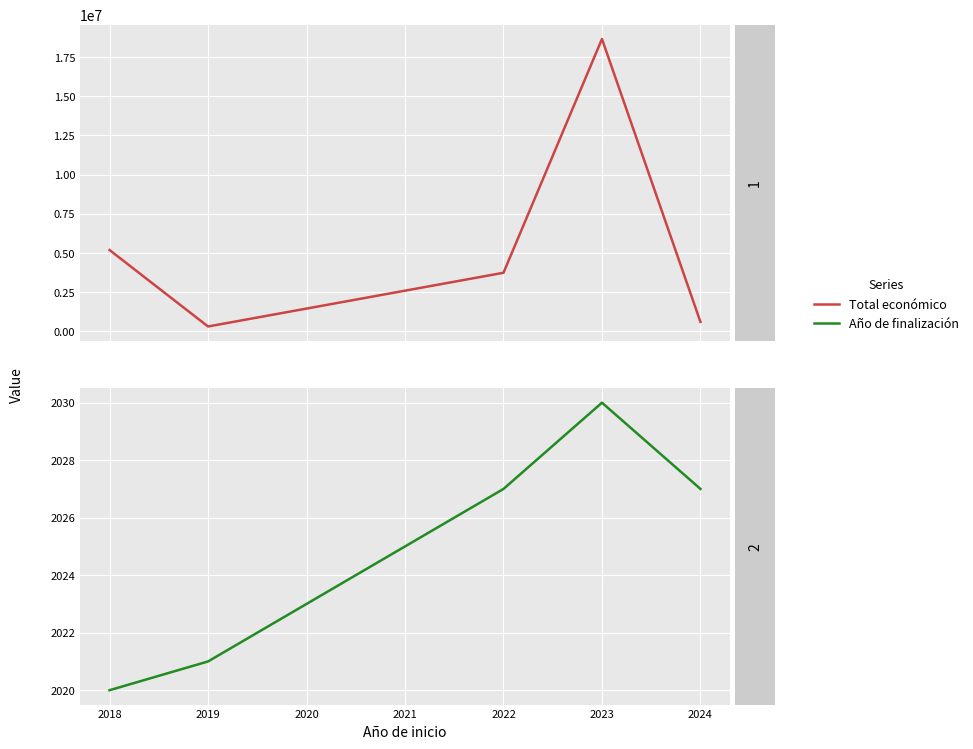

At 2019, list the series in order from smallest to largest.

Año de finalización, Total económico